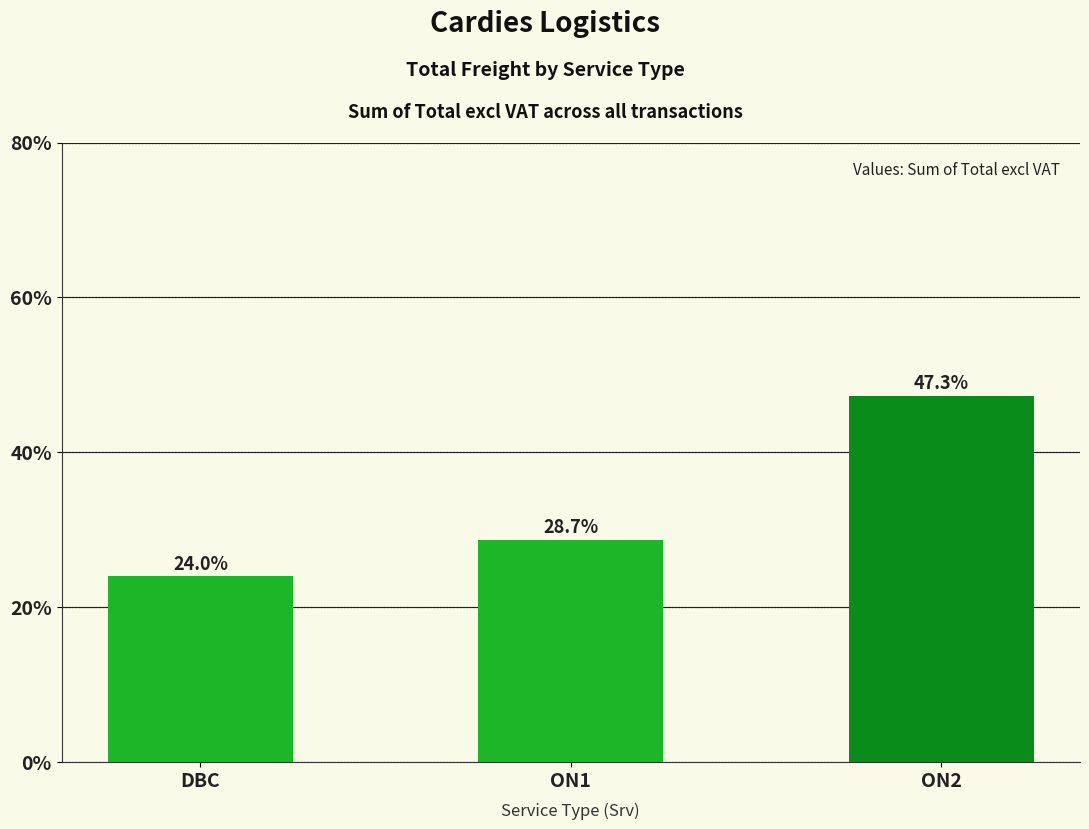

What is the change in value from ON1 to ON2?

+18.6